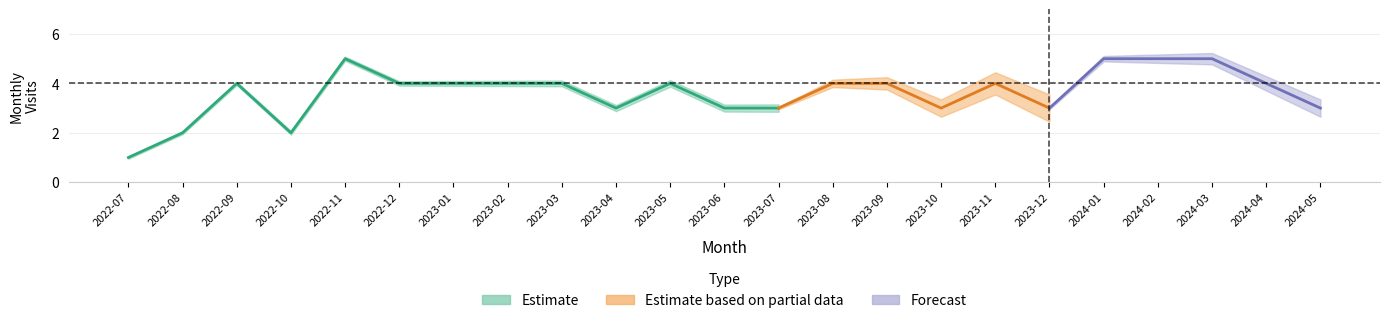

Reading left to right, list all the values displayed in this chart.

1	2	4	2	5	4	4	4	4	3	4	3	3	4	4	3	4	3	5	5	5	4	3